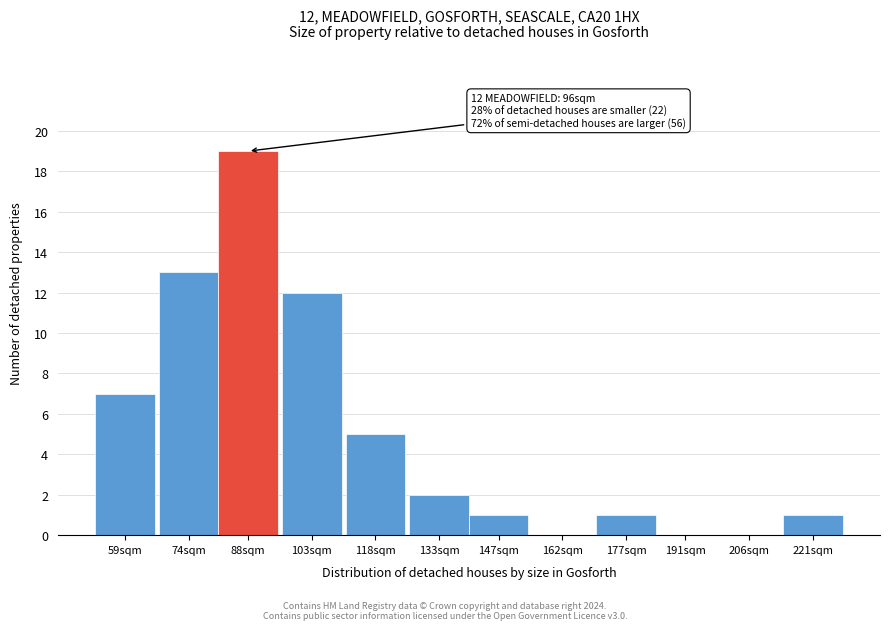

Reading left to right, what are all the values shown in this chart?

59sqm=7	74sqm=13	88sqm=19	103sqm=12	118sqm=5	133sqm=2	147sqm=1	162sqm=0	177sqm=1	191sqm=0	206sqm=0	221sqm=1